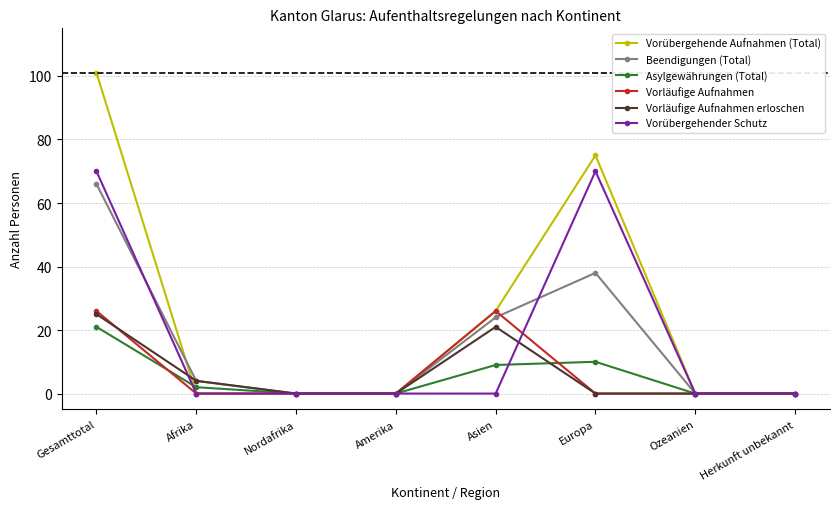

The value of Beendigungen (Total) at Herkunft unbekannt is -43. True or false?

False